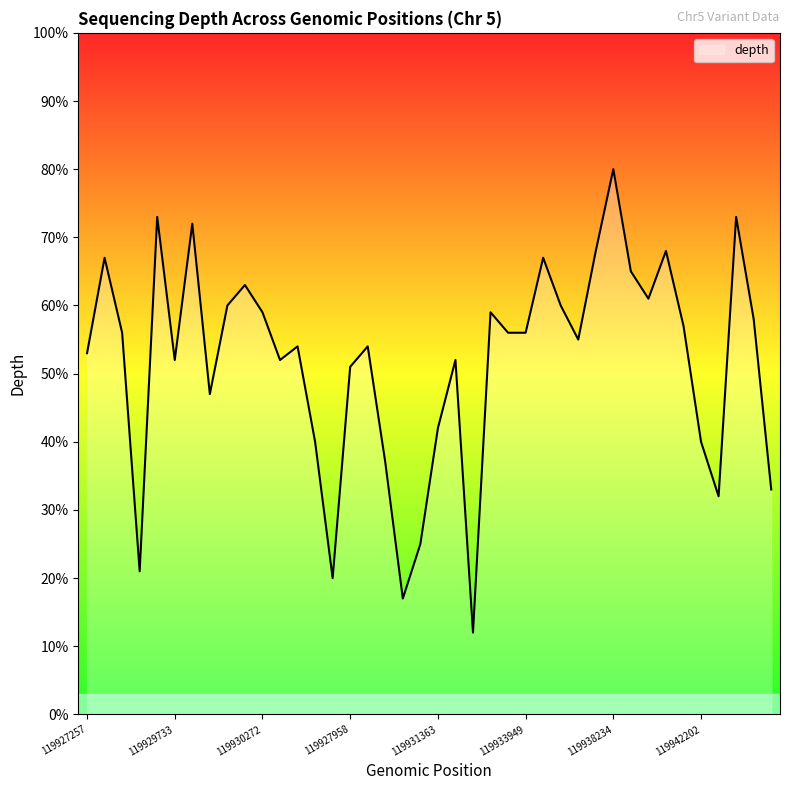

What is the greatest value displayed?

80